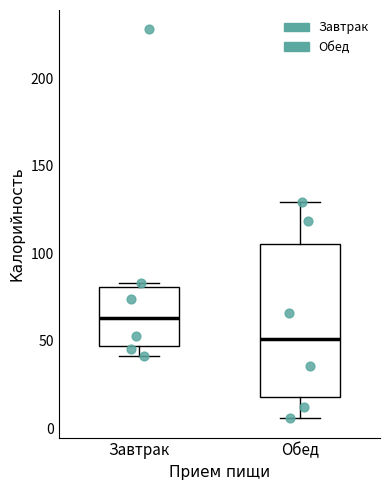

Where is the lower edge of the box for Обед on the y-axis? The values are not printed on the chart, so give them approximately, as read against the axis.

20